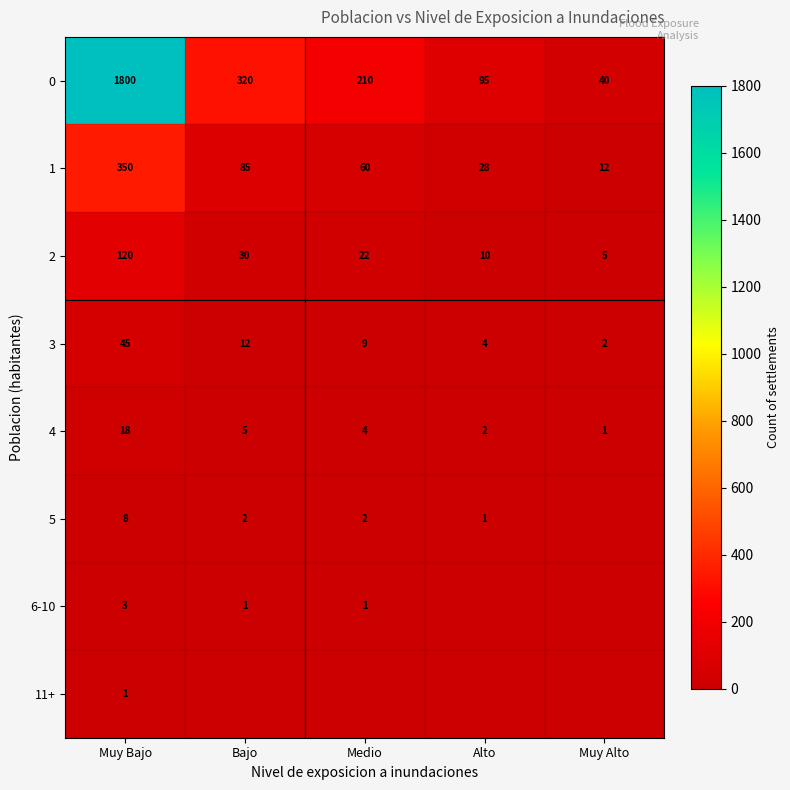

How many values in the 2 series are below 22?

2